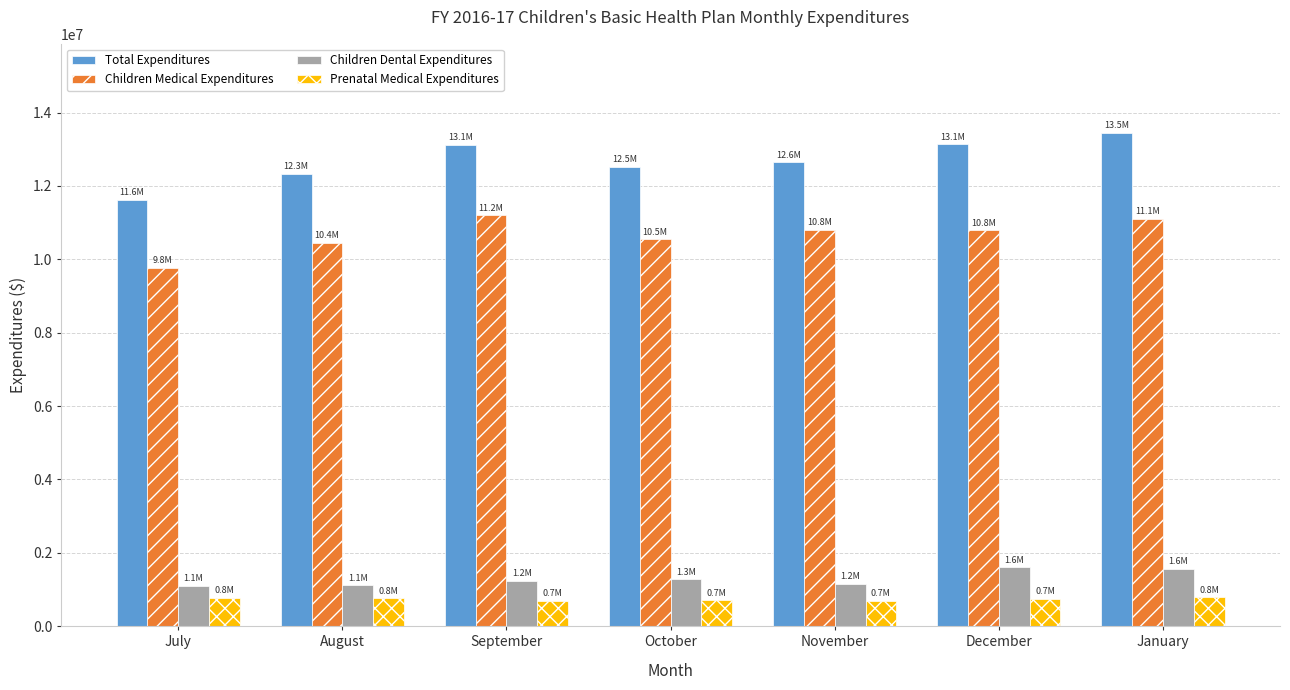

Rank the series at October from highest to lowest value.

Total Expenditures, Children Medical Expenditures, Children Dental Expenditures, Prenatal Medical Expenditures